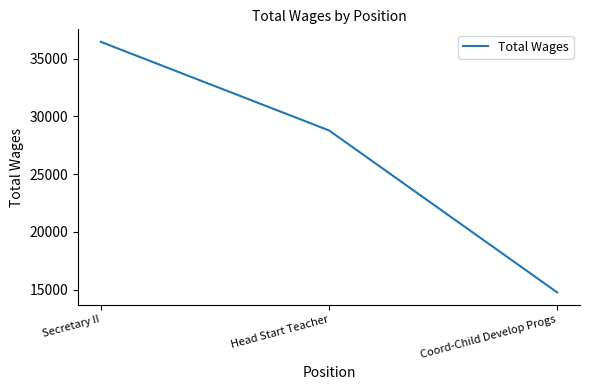

Is it true that the value at Coord-Child Develop Progs is 14755?

True